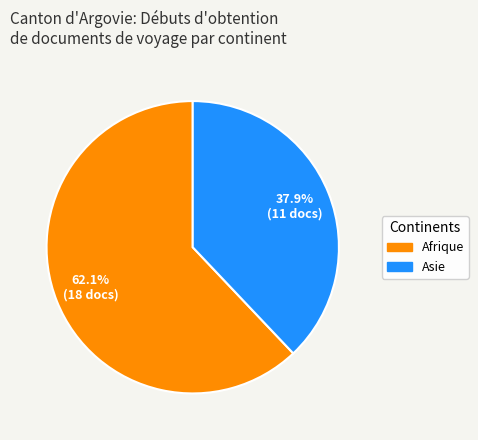

Is there any slice that represents more than half of the pie?

Yes